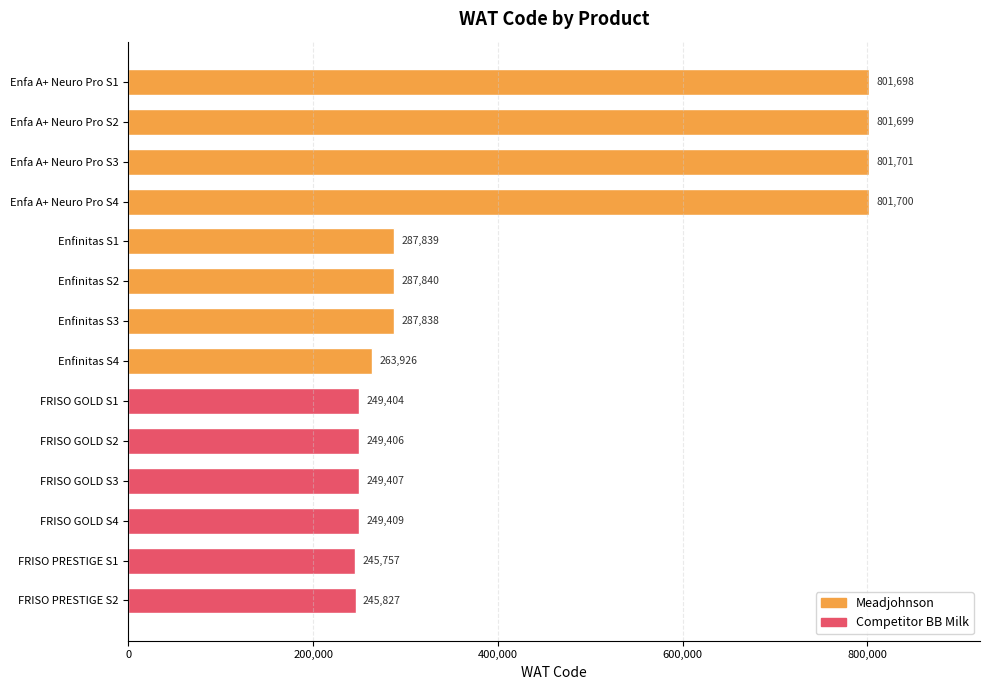

The chart shows a value of 354774 at Enfa A+ Neuro Pro S4. True or false?

False